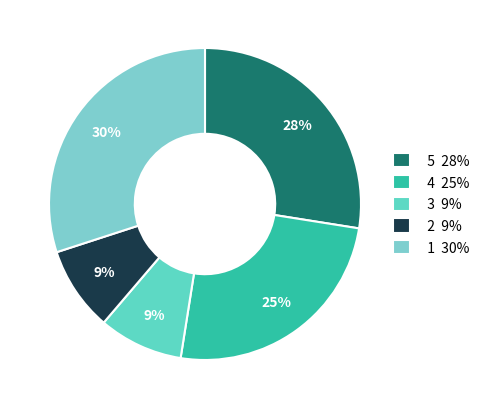

To the nearest percent, what is the difference between the largest and smallest slice percentages?

21%